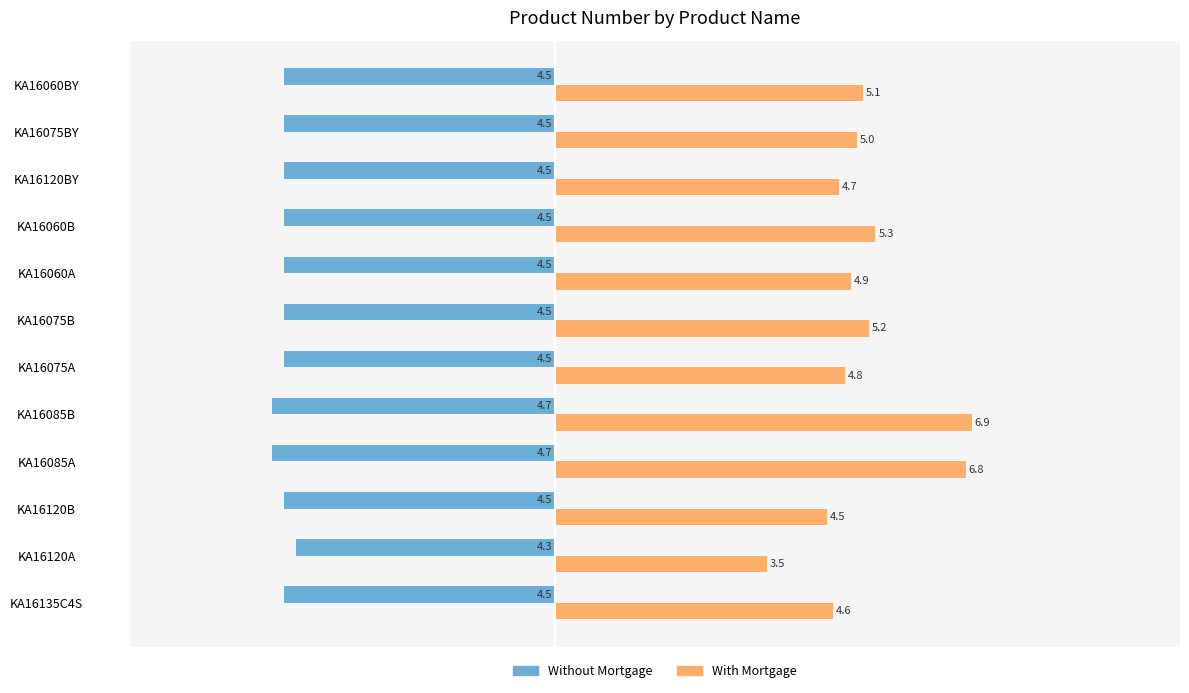

The With Mortgage series shows 7.3 at KA16075B. True or false?

False